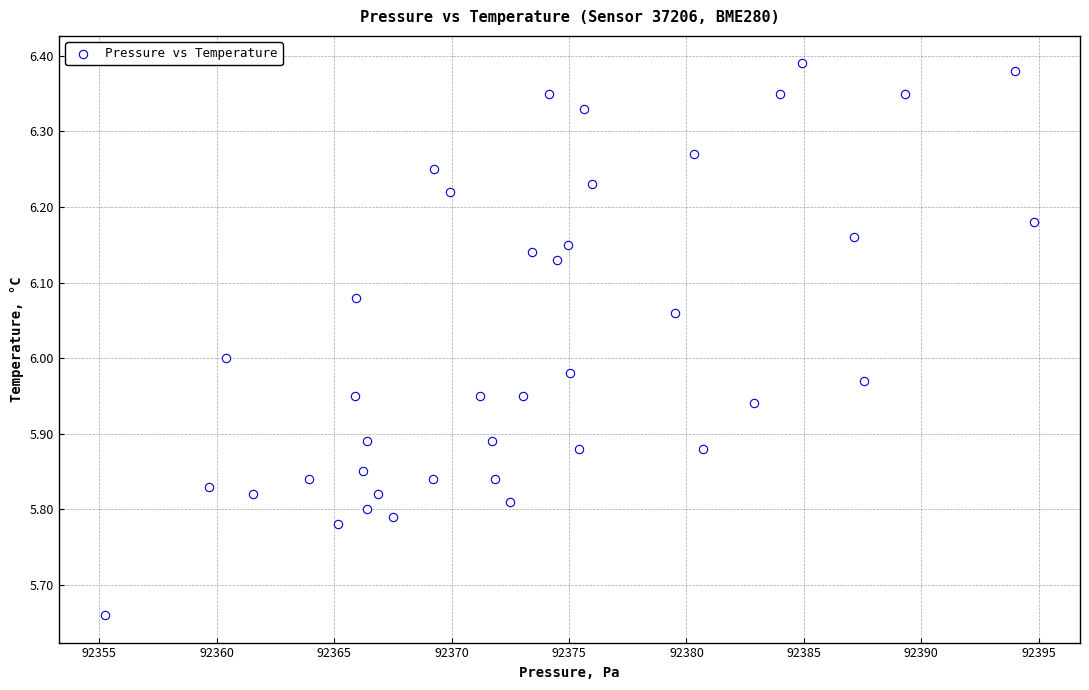

What is the range of X values (max minus min)?

39.5